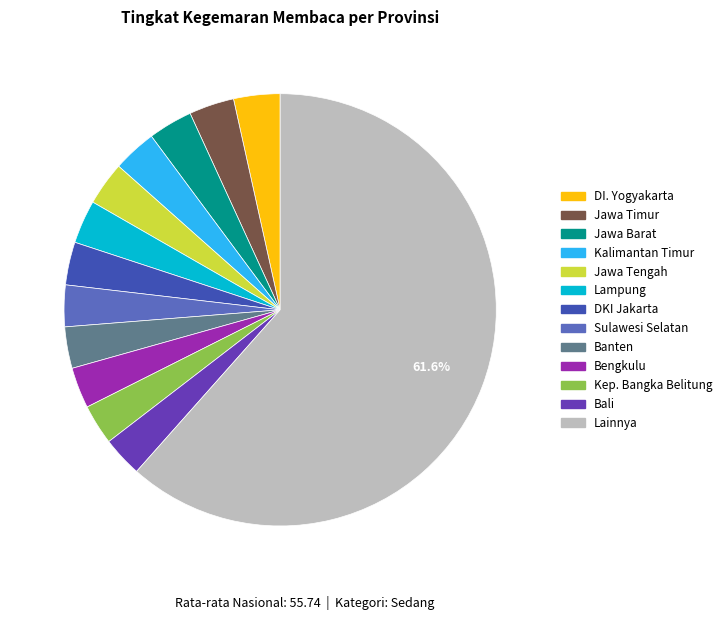

Is there any slice that represents more than half of the pie?

Yes